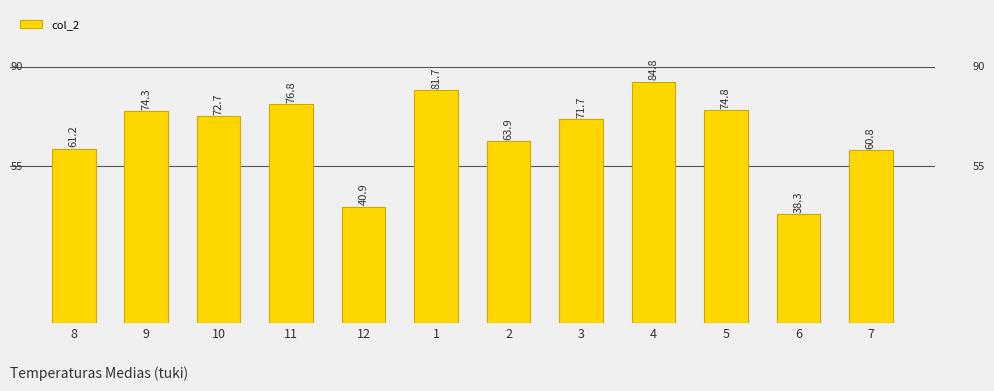

What is the smallest value displayed?

38.3